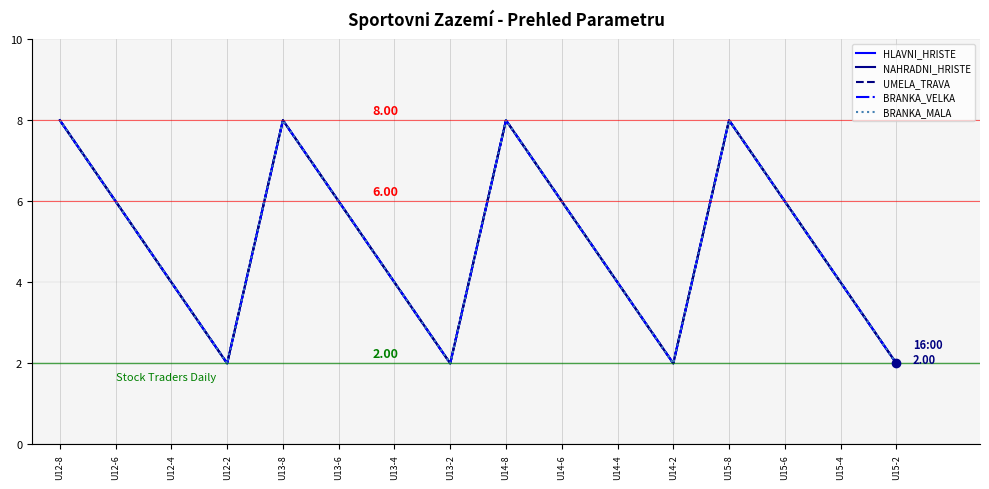

Is this an area chart (filled region under the line)?

No